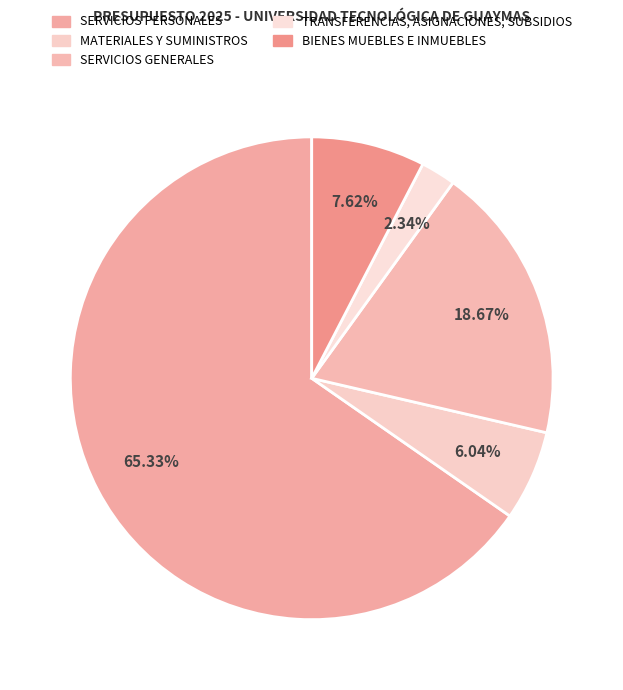

Count the number of slices in the pie.

5